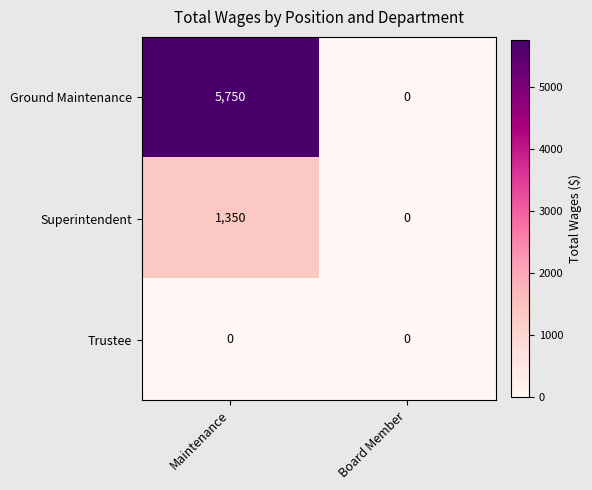

Which series has the largest total across all categories?

Ground Maintenance